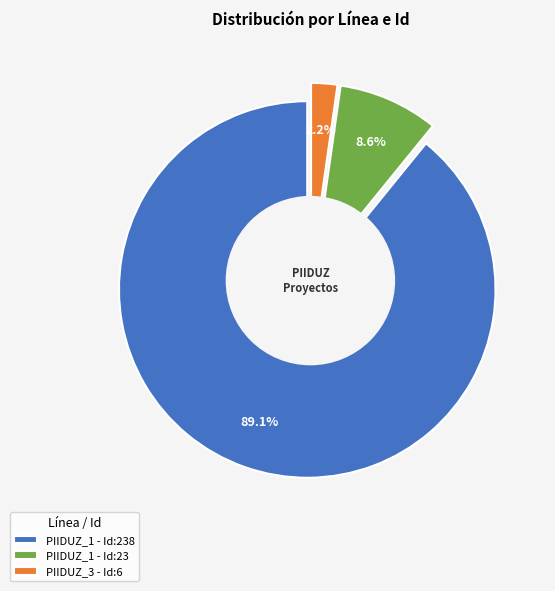

Is PIIDUZ_3 (6) the majority of the pie?

No